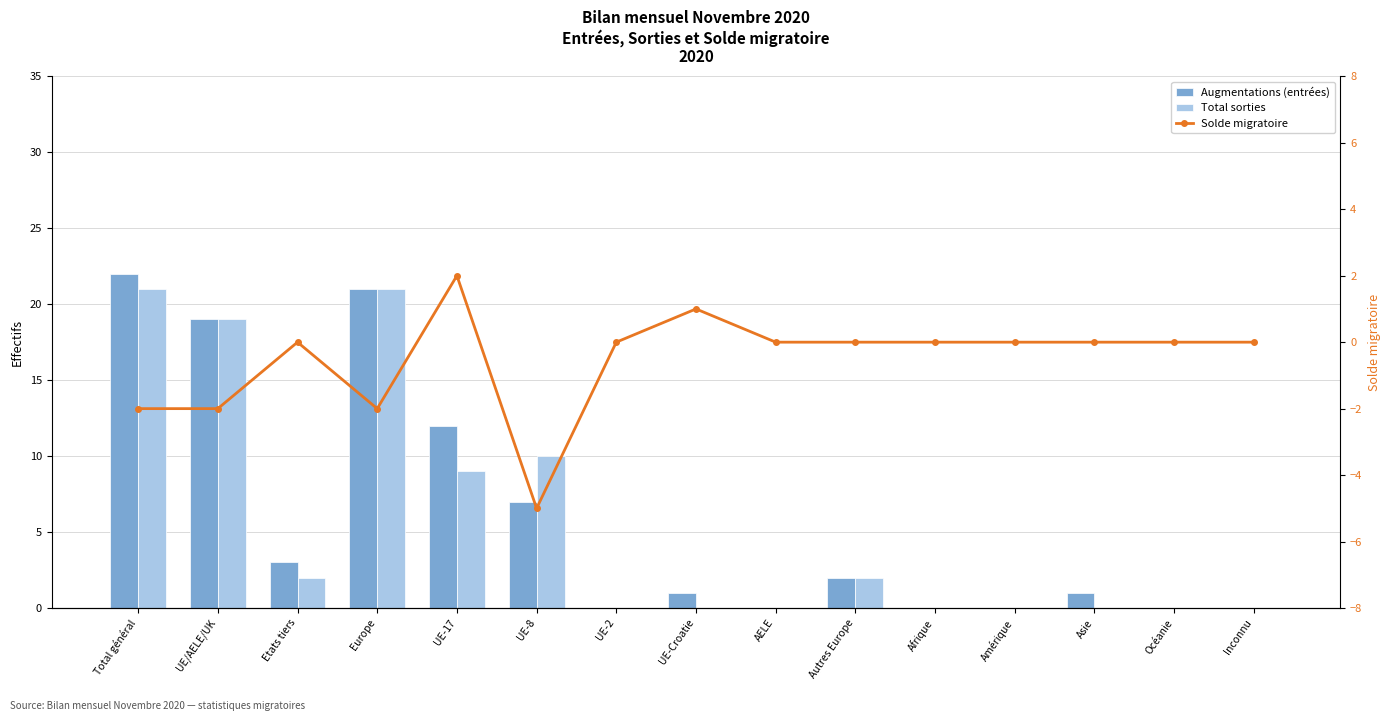

What is the greatest value displayed?

22